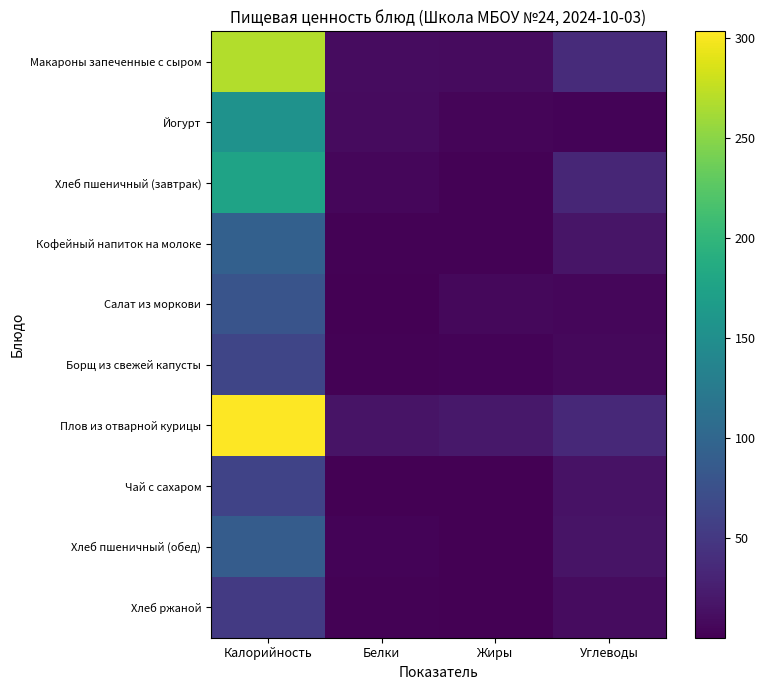

Which label corresponds to the largest value in the chart?

Калорийность